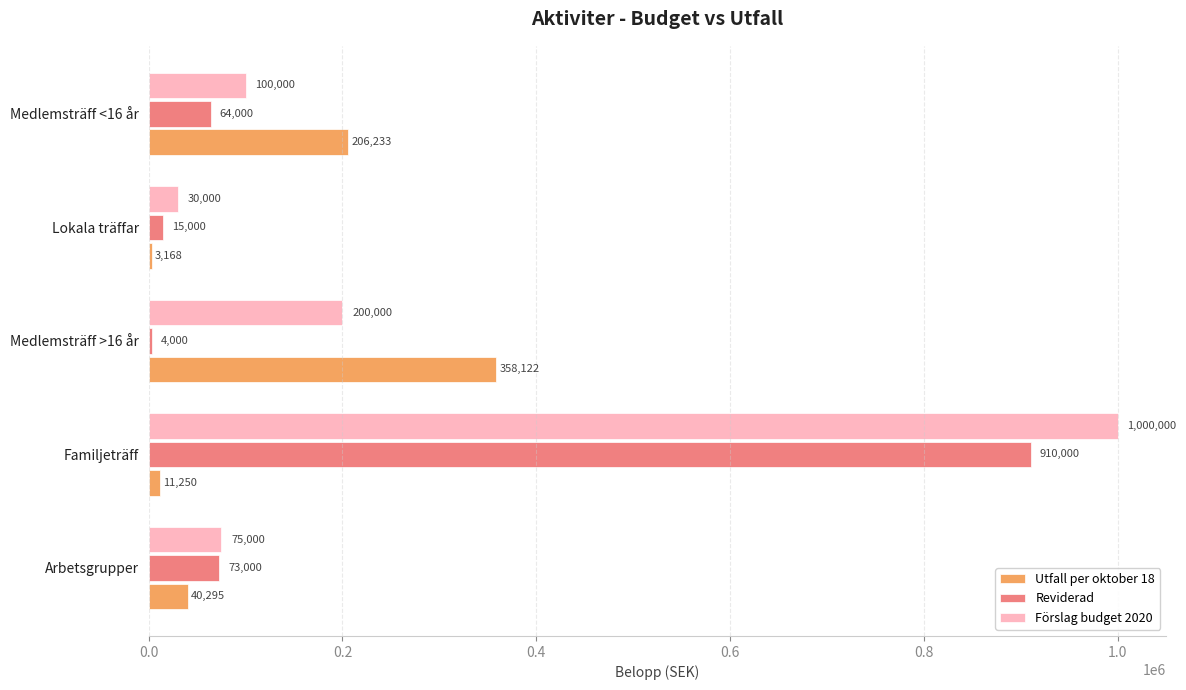

How many values in the Utfall per oktober 18 series are below 40295?

2